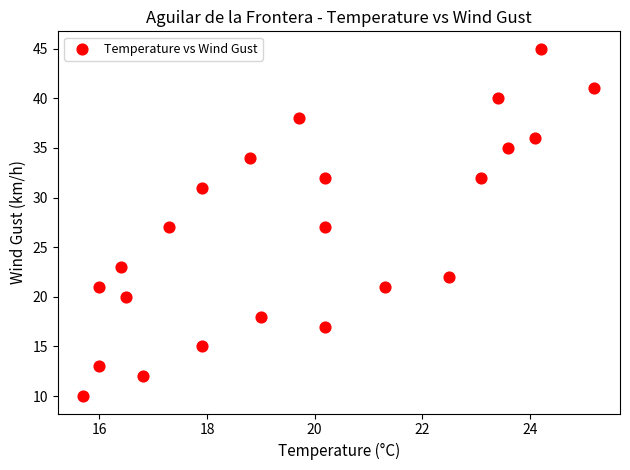

What is the range of Y values (max minus min)?

35